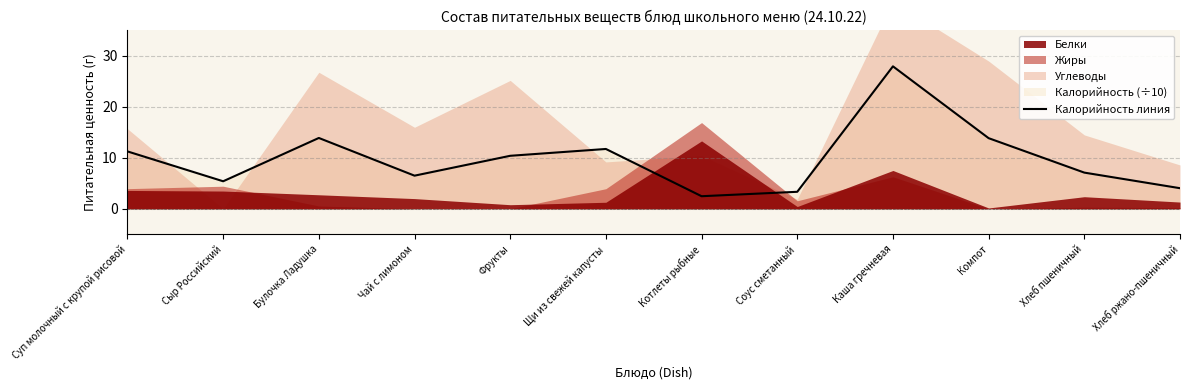

What is the approximate value at Фрукты?

10.4